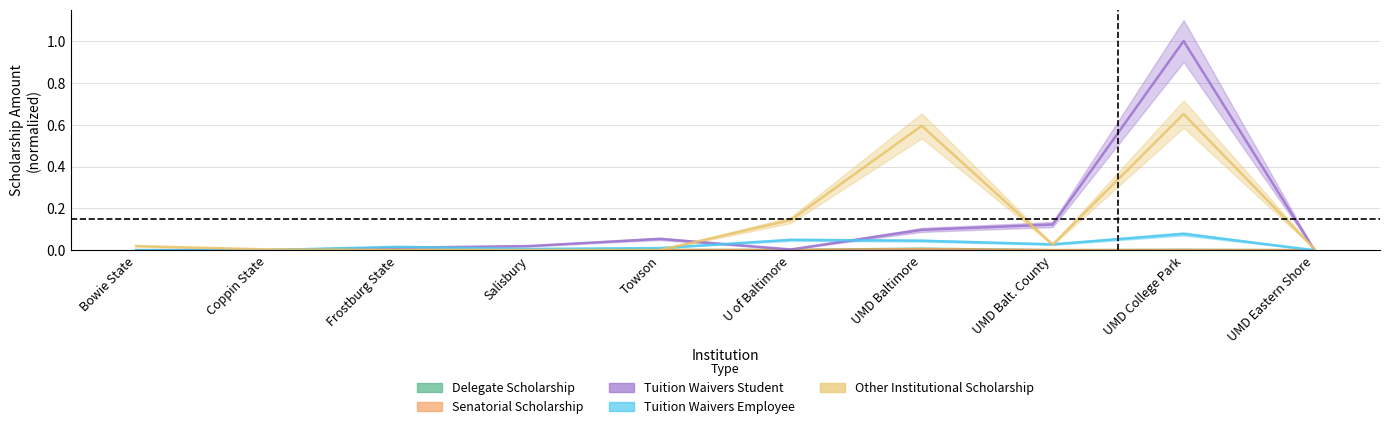

Between UMD Eastern Shore and Towson, which is larger?

Towson